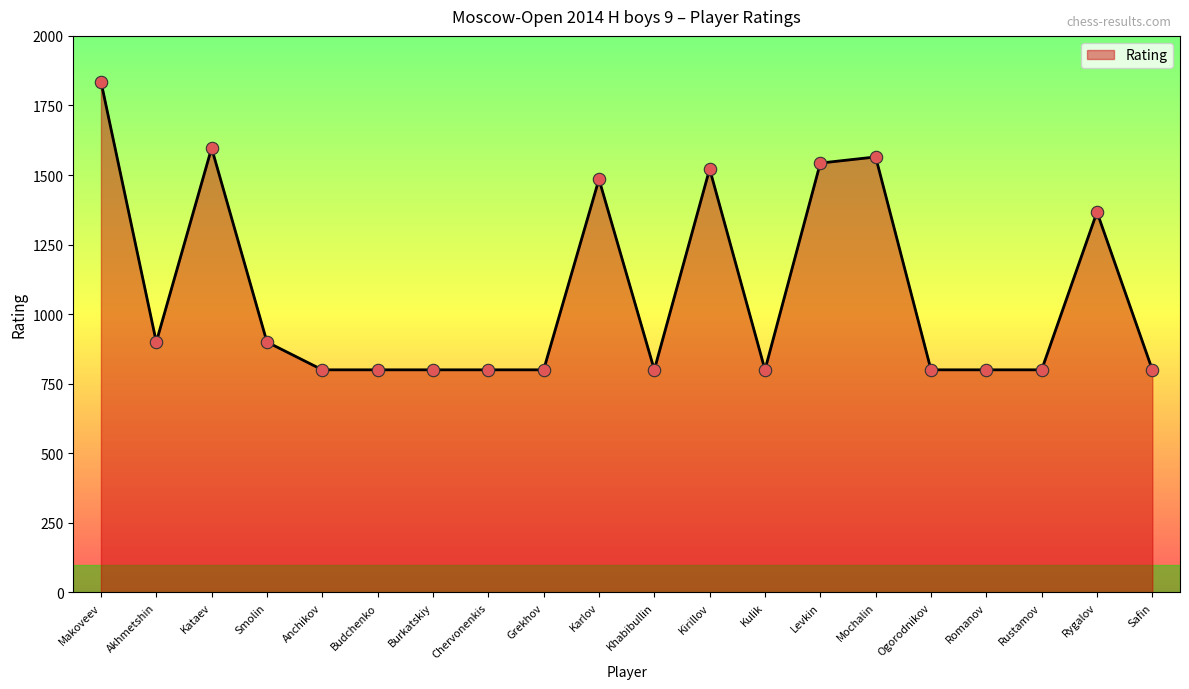

Approximately how many times larger is the value at Grekhov compared to Anchikov?

1.0